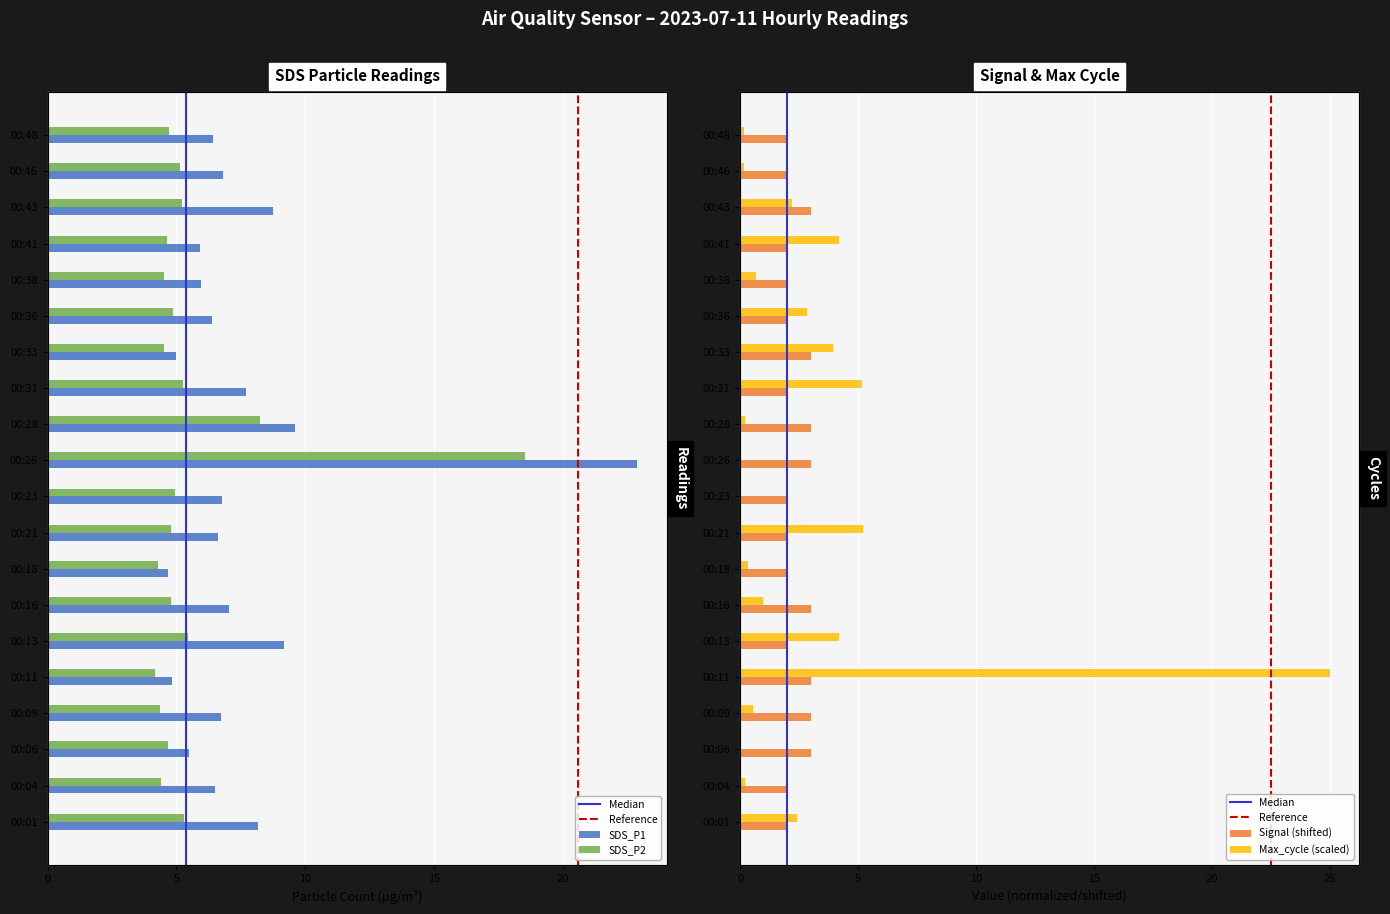

Reading left to right, list all the values displayed in this chart.

SDS_P1: 8.2	6.5	5.5	6.7	4.8	9.2	7.0	4.7	6.6	6.8	22.9	9.6	7.7	5.0	6.4	6.0	5.9	8.8	6.8	6.4
SDS_P2: 5.3	4.4	4.7	4.3	4.2	5.4	4.8	4.3	4.8	5.0	18.5	8.2	5.2	4.5	4.8	4.5	4.6	5.2	5.2	4.7
Max_cycle: 2.4	0.2	0.0	0.5	25.0	4.2	1.0	0.3	5.2	0.0	0.0	0.2	5.2	4.0	2.8	0.7	4.2	2.2	0.1	0.1
Signal: 2.0	2.0	3.0	3.0	3.0	2.0	3.0	2.0	2.0	2.0	3.0	3.0	2.0	3.0	2.0	2.0	2.0	3.0	2.0	2.0